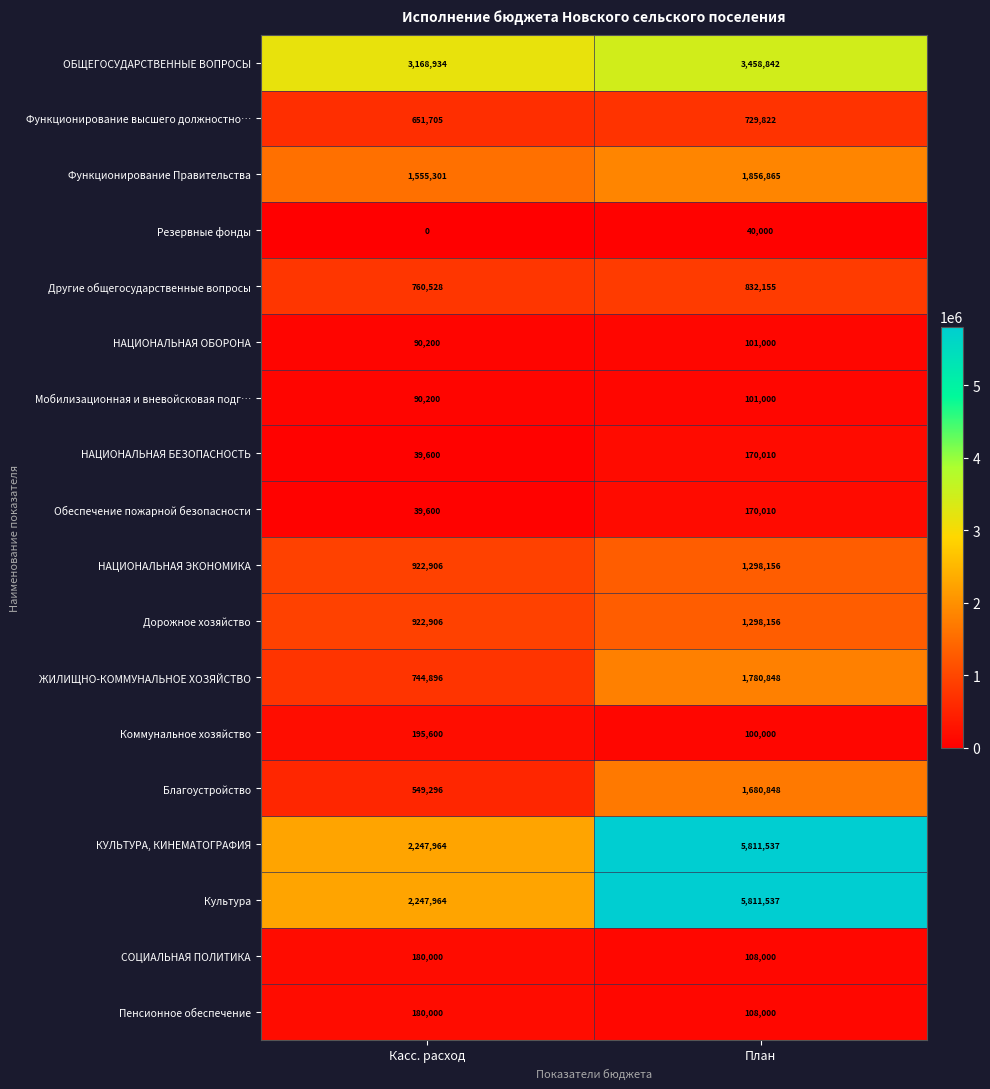

What is the difference between the highest and lowest values at Касс. расход?

3168934